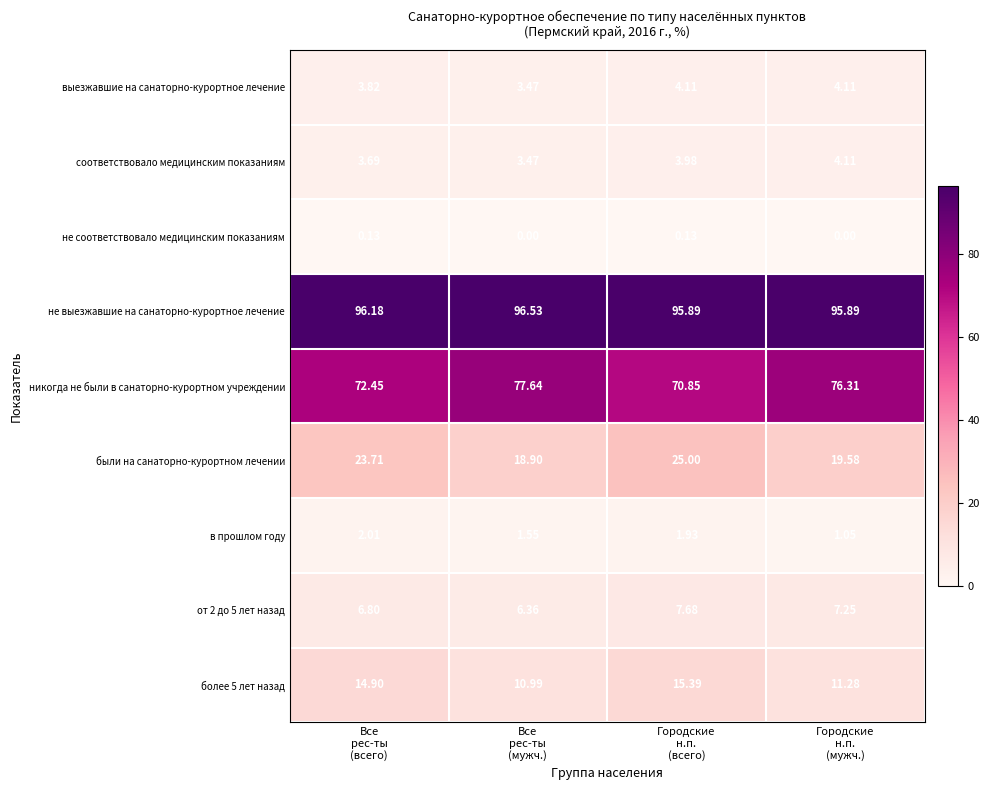

Which series has the largest total across all categories?

не выезжавшие на санаторно-курортное лечение